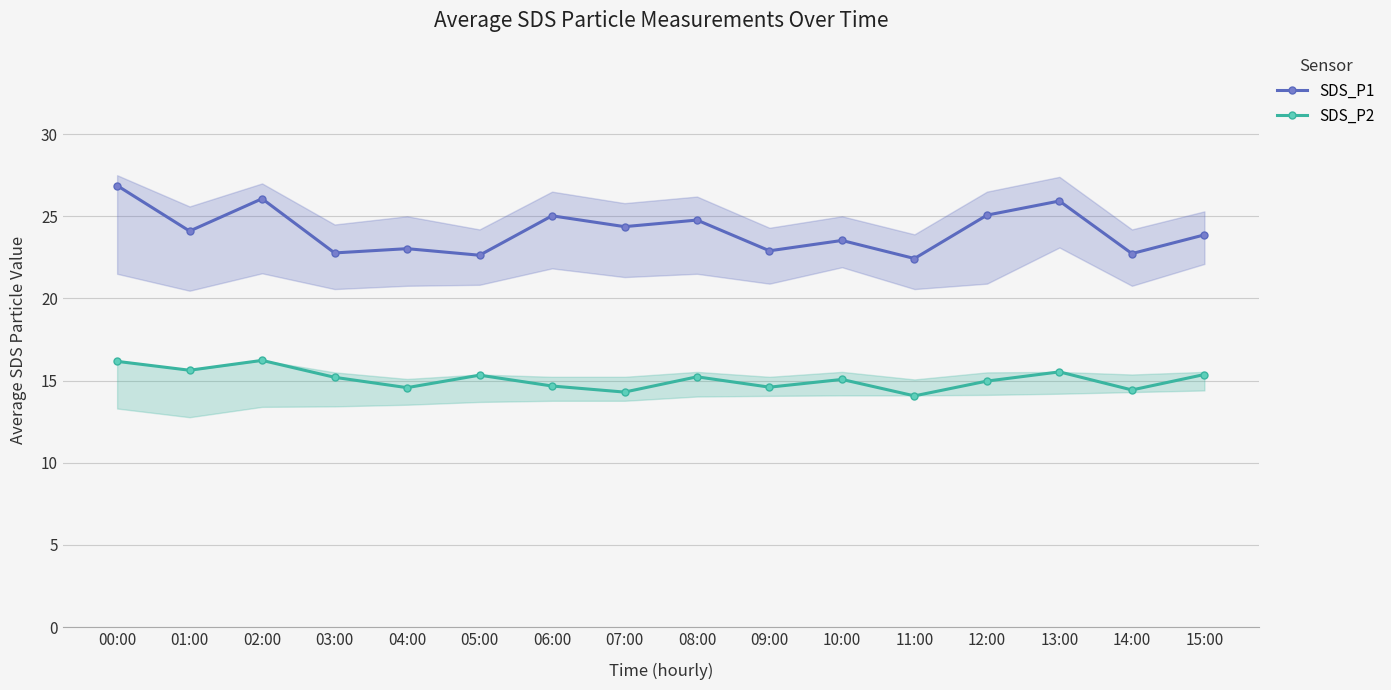

At 13:00, list the series in order from smallest to largest.

SDS_P2, SDS_P1